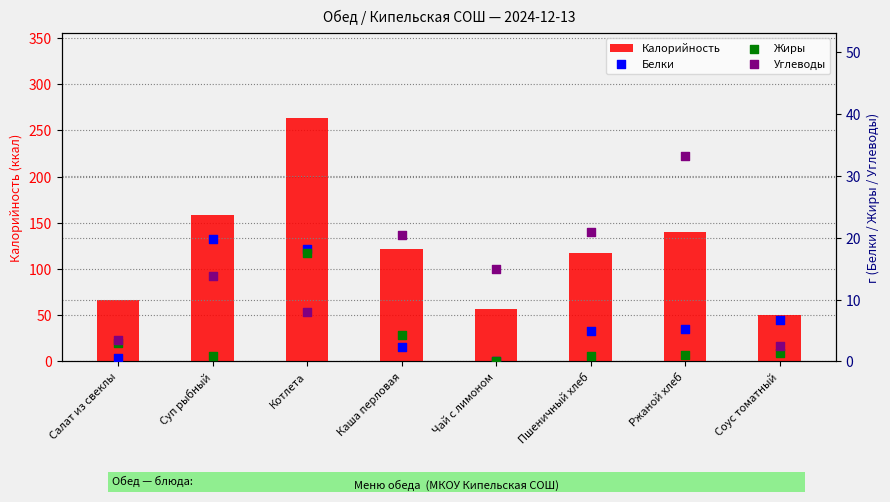

What are all the series names shown in the legend?

Калорийность, Белки, Жиры, Углеводы